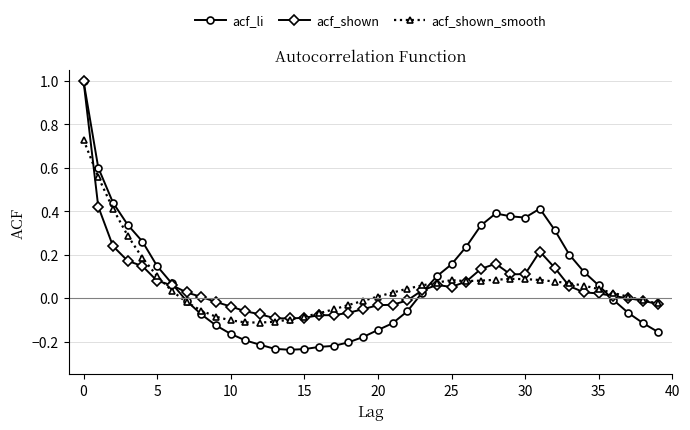

What is the greatest value displayed?

1.0